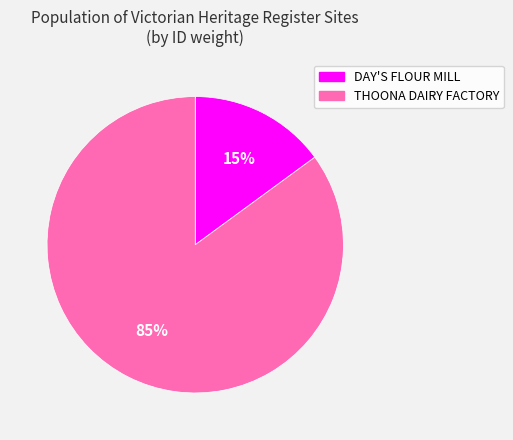

What is the smallest slice in the pie chart?

DAY'S FLOUR MILL